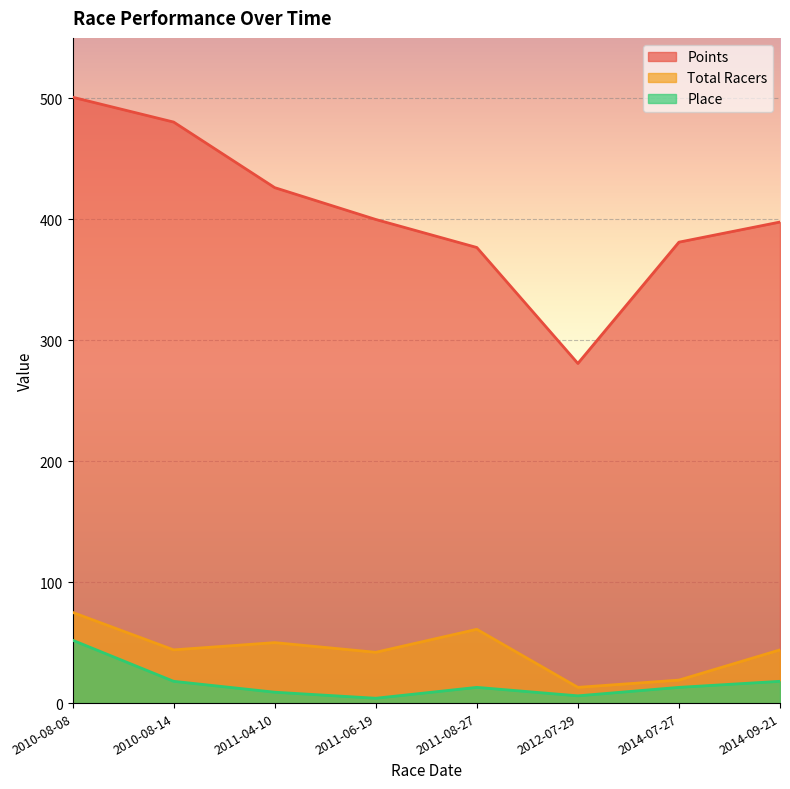

What is the label of the 4th point from the left?

2011-06-19